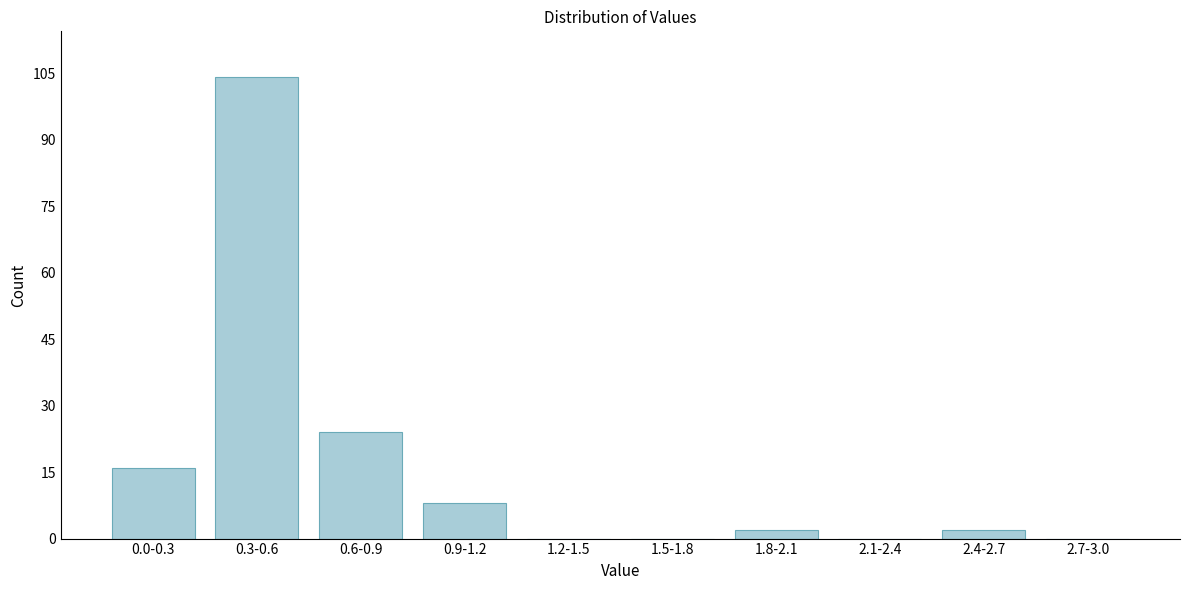

Reading left to right, transcribe all the data shown in this chart.

0.0-0.3=16	0.3-0.6=104	0.6-0.9=24	0.9-1.2=8	1.2-1.5=0	1.5-1.8=0	1.8-2.1=2	2.1-2.4=0	2.4-2.7=2	2.7-3.0=0